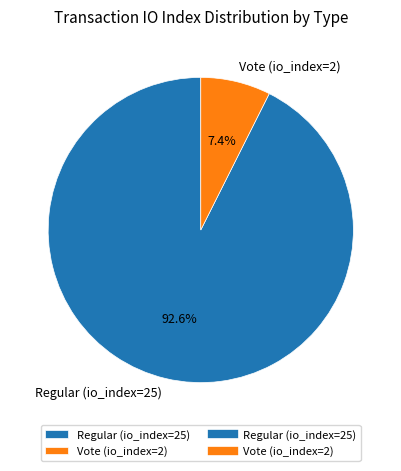

The Vote (io_index=2) slice represents 7% of the pie. True or false?

True